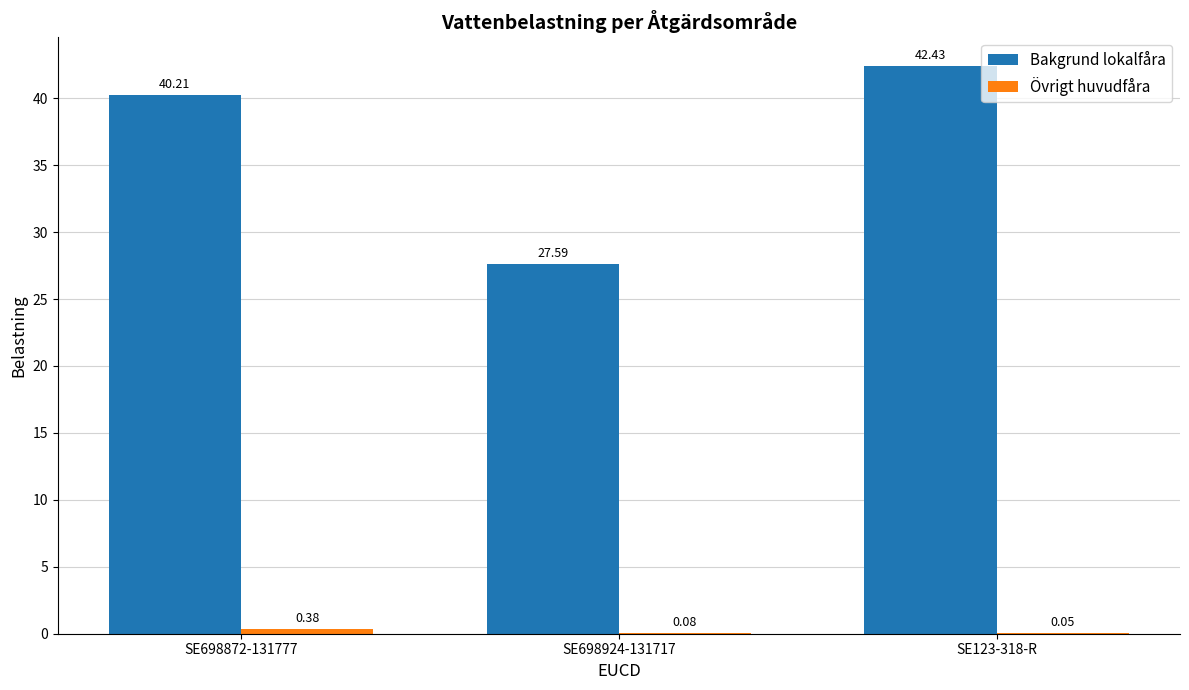

What is the sum of the Bakgrund lokalfåra values at SE698924-131717 and SE698872-131777?

67.8